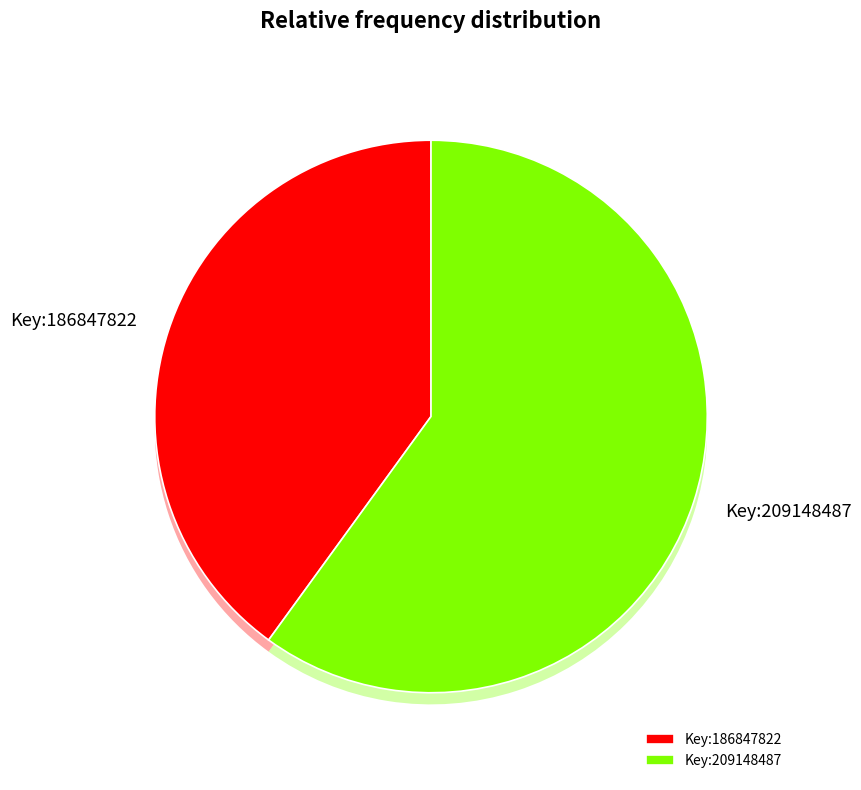

True or false: Trade Paperback (El rio es mi mar) accounts for 12% of the total.

False